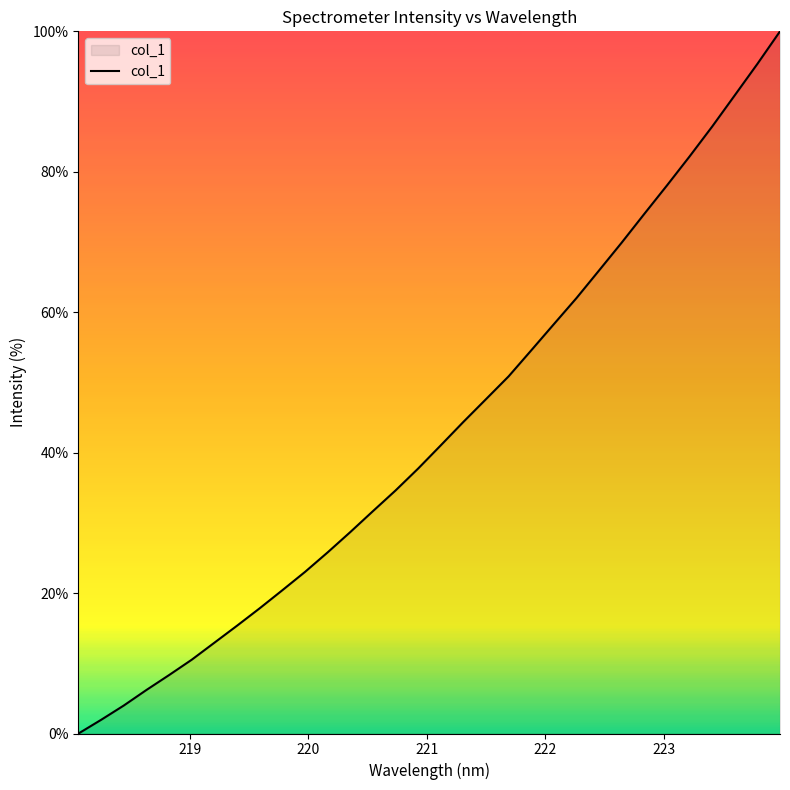

Reading left to right, extract all data points from this chart.

0.0	2.0	4.0	6.2	8.3	10.5	12.9	15.4	17.8	20.4	23.0	25.8	28.7	31.7	34.6	37.7	41.0	44.4	47.6	50.9	54.6	58.3	62.0	66.0	69.9	74.0	78.1	82.2	86.4	90.9	95.4	100.0